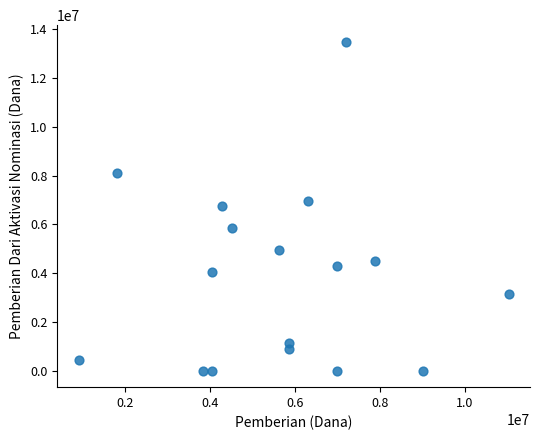

How many data points are displayed?

17